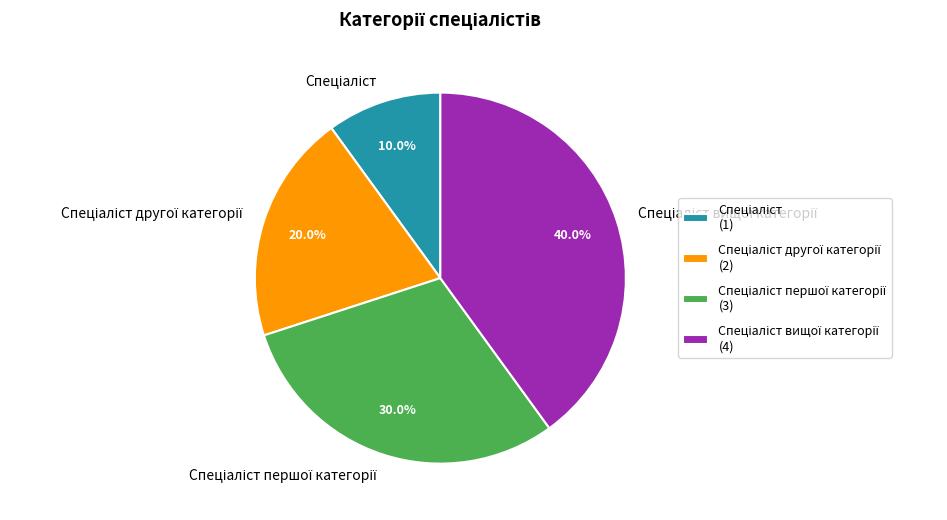

Is there a majority slice in this chart?

No